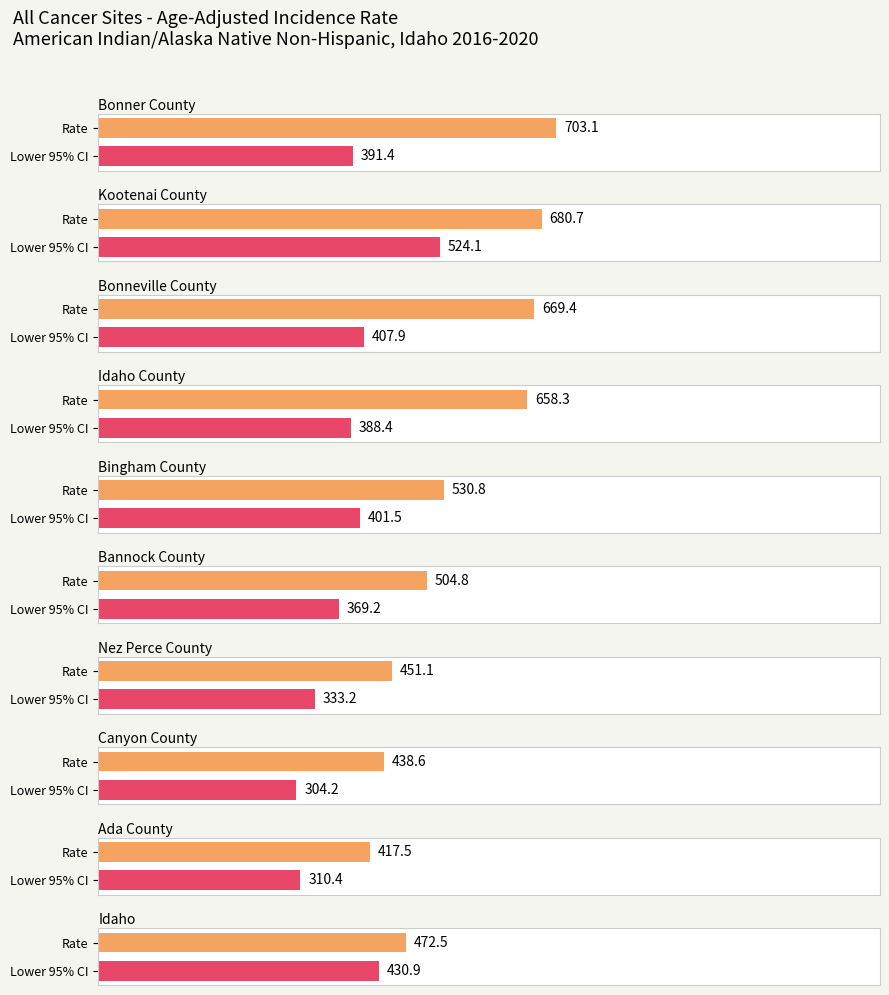

Is it true that Age-Adjusted Incidence Rate equals 658.3 at Idaho County?

True